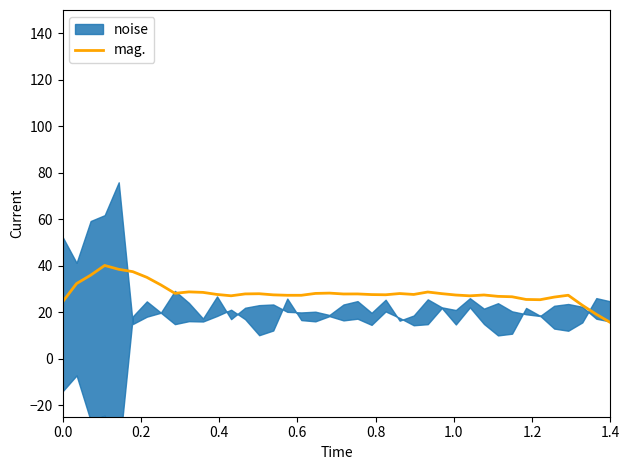

What is the minimum value for mag.?

15.5